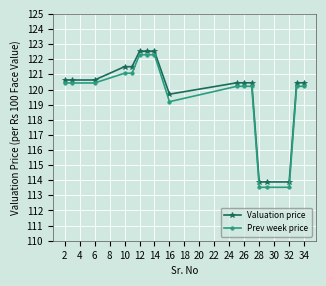

What is the value of the Valuation price point at the 13th from the left?

113.9